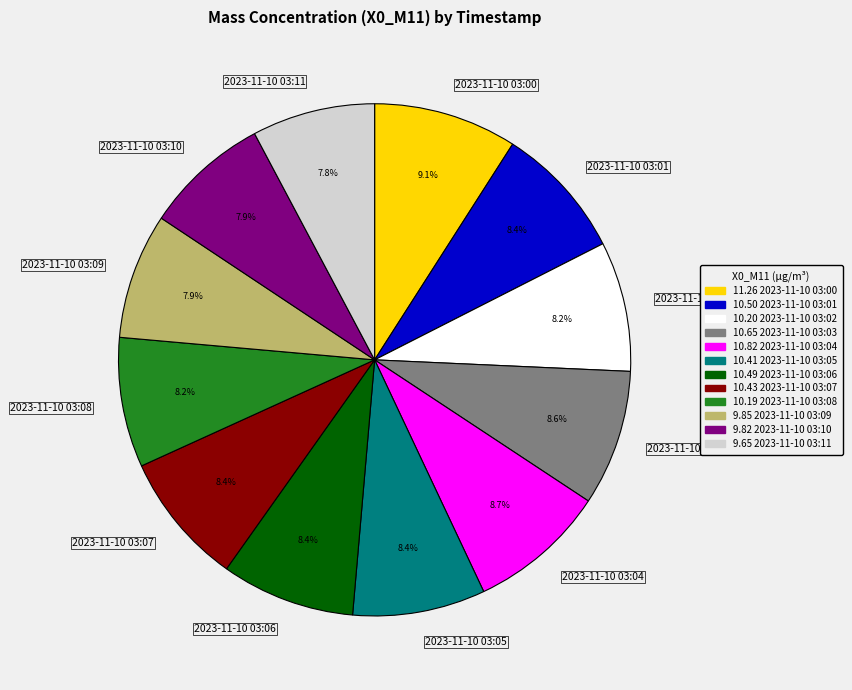

Does 2023-11-10 03:02 account for over 50% of the chart?

No